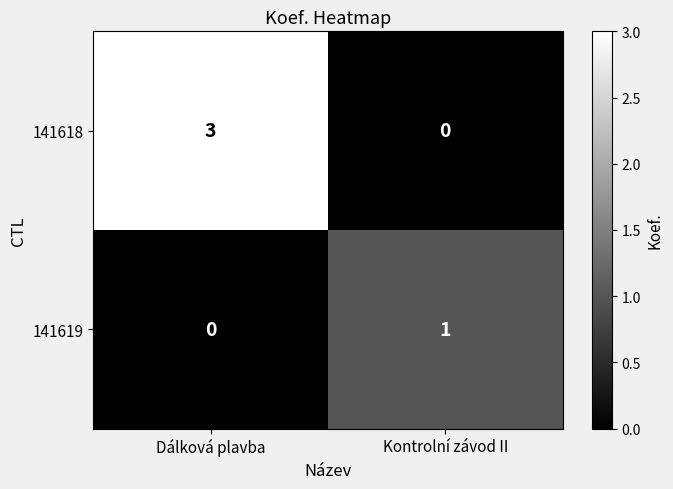

True or false: 141618 has a value of 1 at Kontrolní závod II.

False